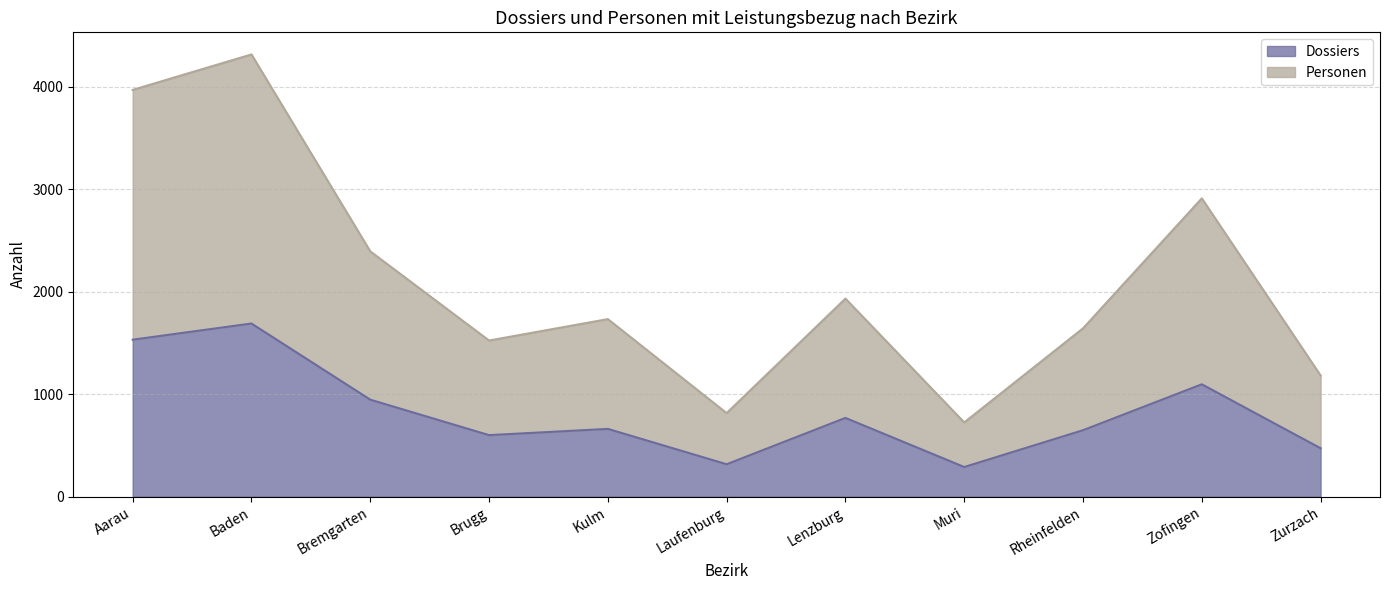

What is the average value of the Dossiers series?

819